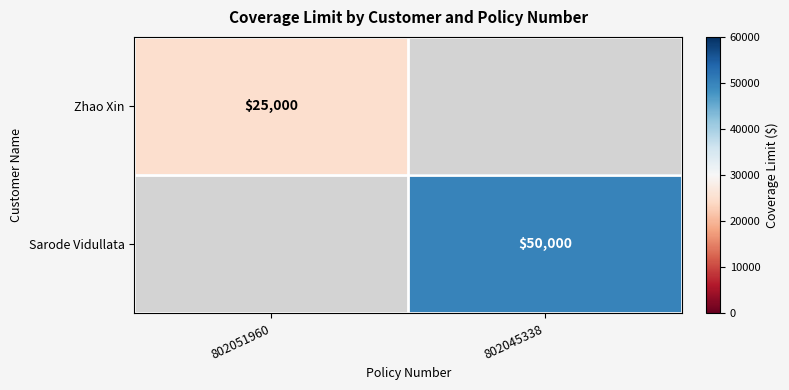

The Zhao Xin series shows 25000 at 802051960. True or false?

True